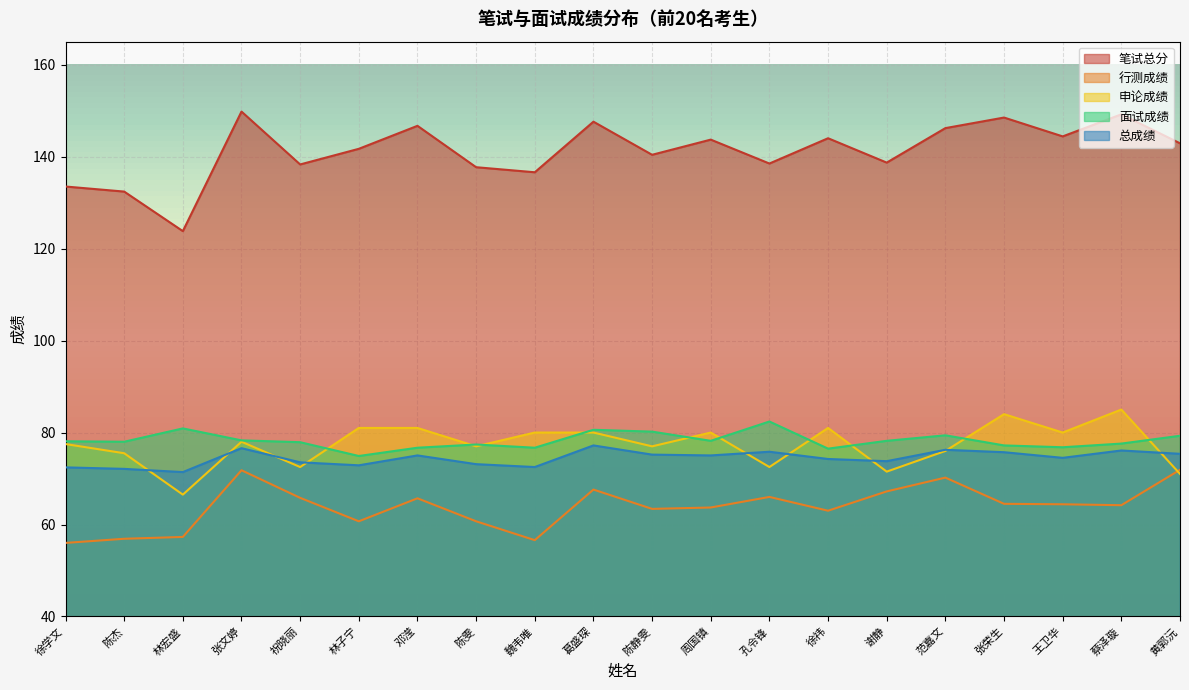

Rank the categories by 总成绩 value from highest to lowest.

葛盛琛, 张文婷, 范嘉文, 蔡泽璇, 孔令锋, 张荣生, 黄郭沅, 陈静雯, 邓滢, 周国镇, 王卫华, 徐祎, 谢静, 祝晓丽, 陈雯, 林子宁, 魏韦唯, 徐学文, 陈杰, 林宏盛